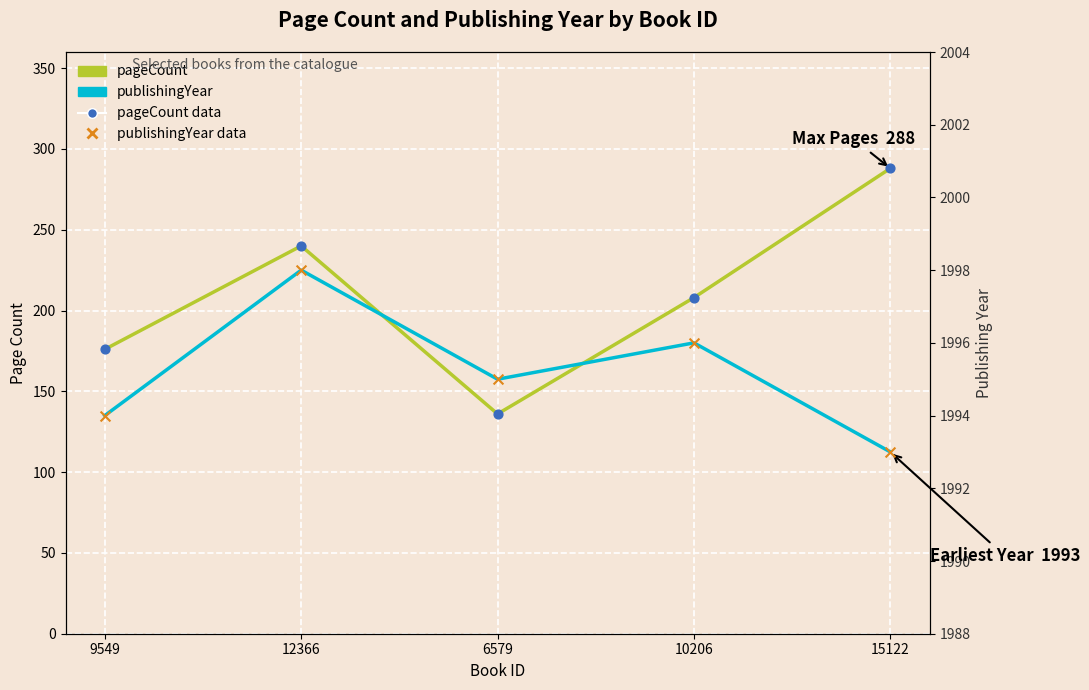

What are all the series names shown in the legend?

pageCount, pageCount data, publishingYear, publishingYear data